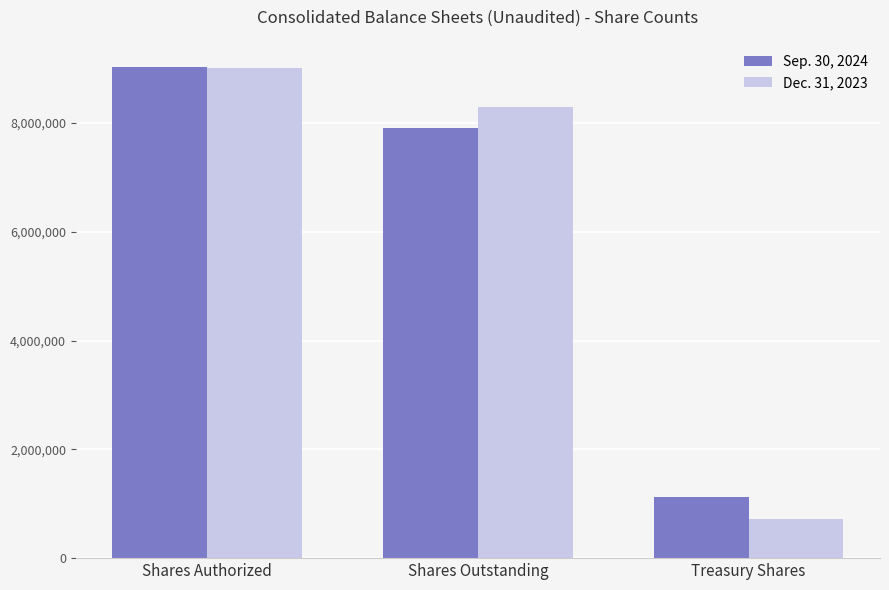

What is the total value across all series at Shares Outstanding?

16196556